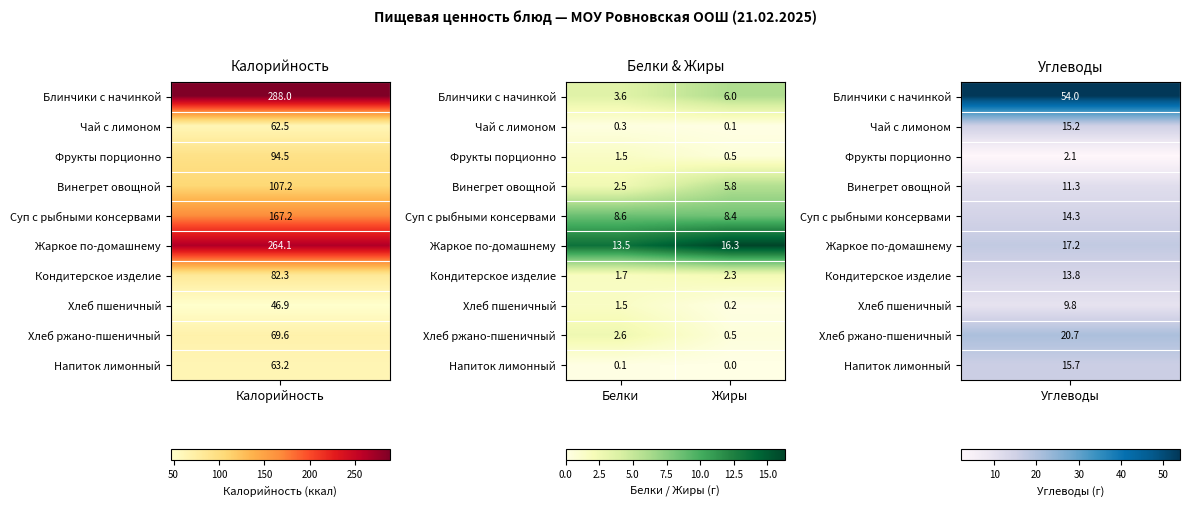

Rank the categories by Блинчики с начинкой value from highest to lowest.

Жиры, Белки